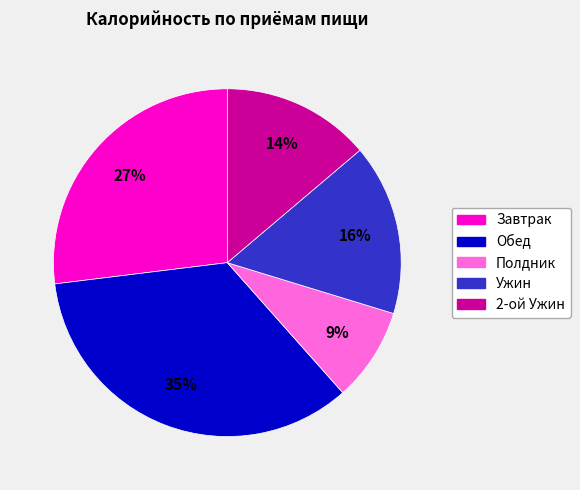

Is there a majority slice in this chart?

No